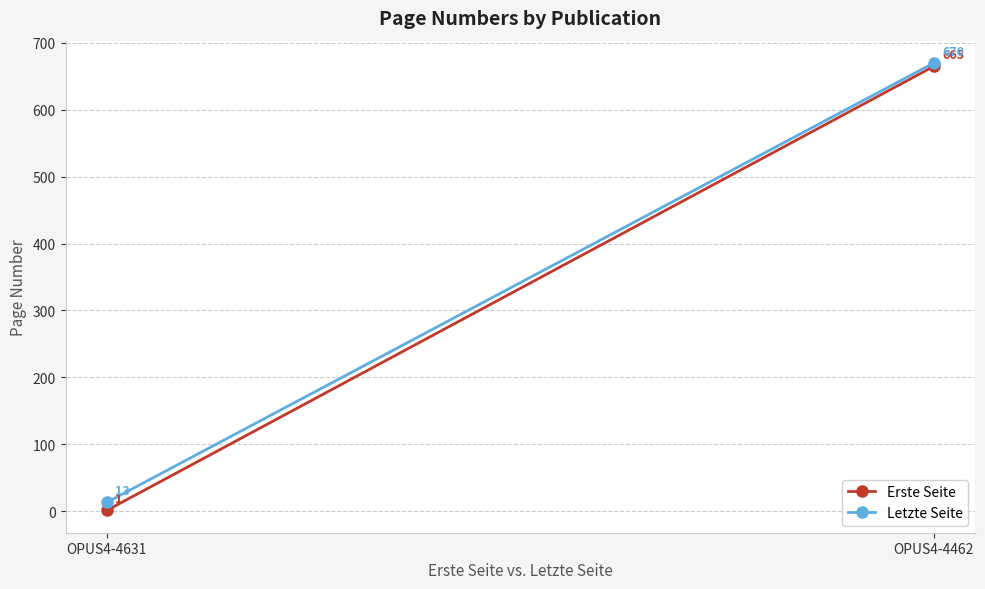

What is the maximum value for Letzte Seite?

670